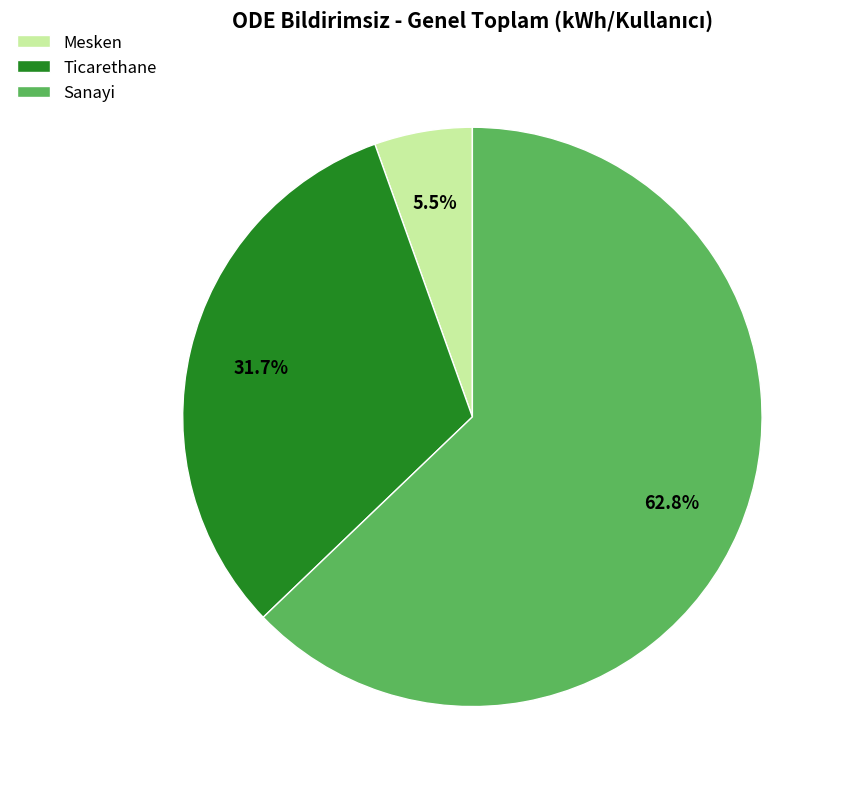

How many segments does this pie chart have?

3